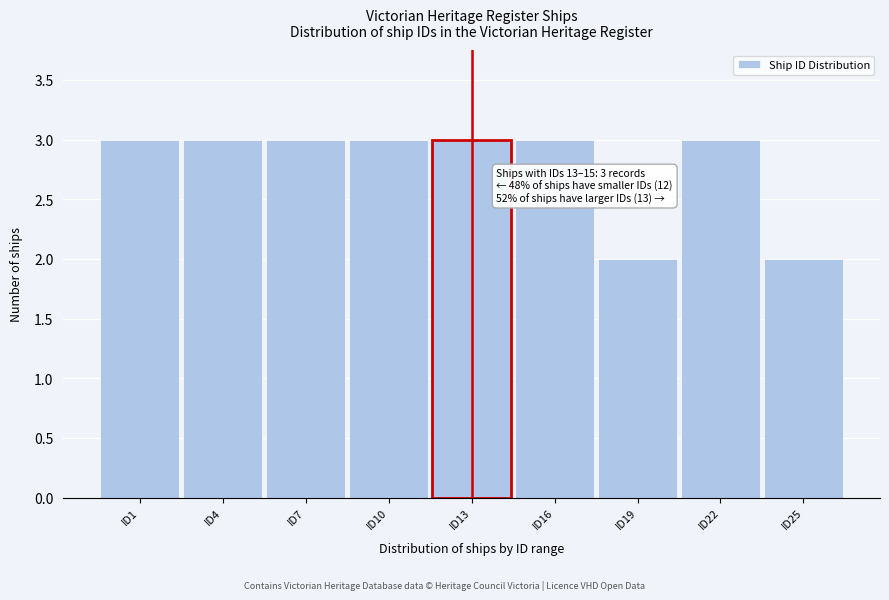

Reading left to right, transcribe all the data shown in this chart.

3	3	3	3	3	3	2	3	2